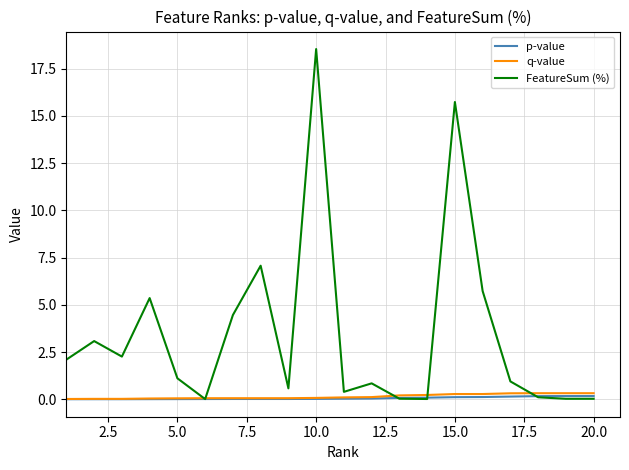

Which series has the largest range (max minus min)?

FeatureSum (%)